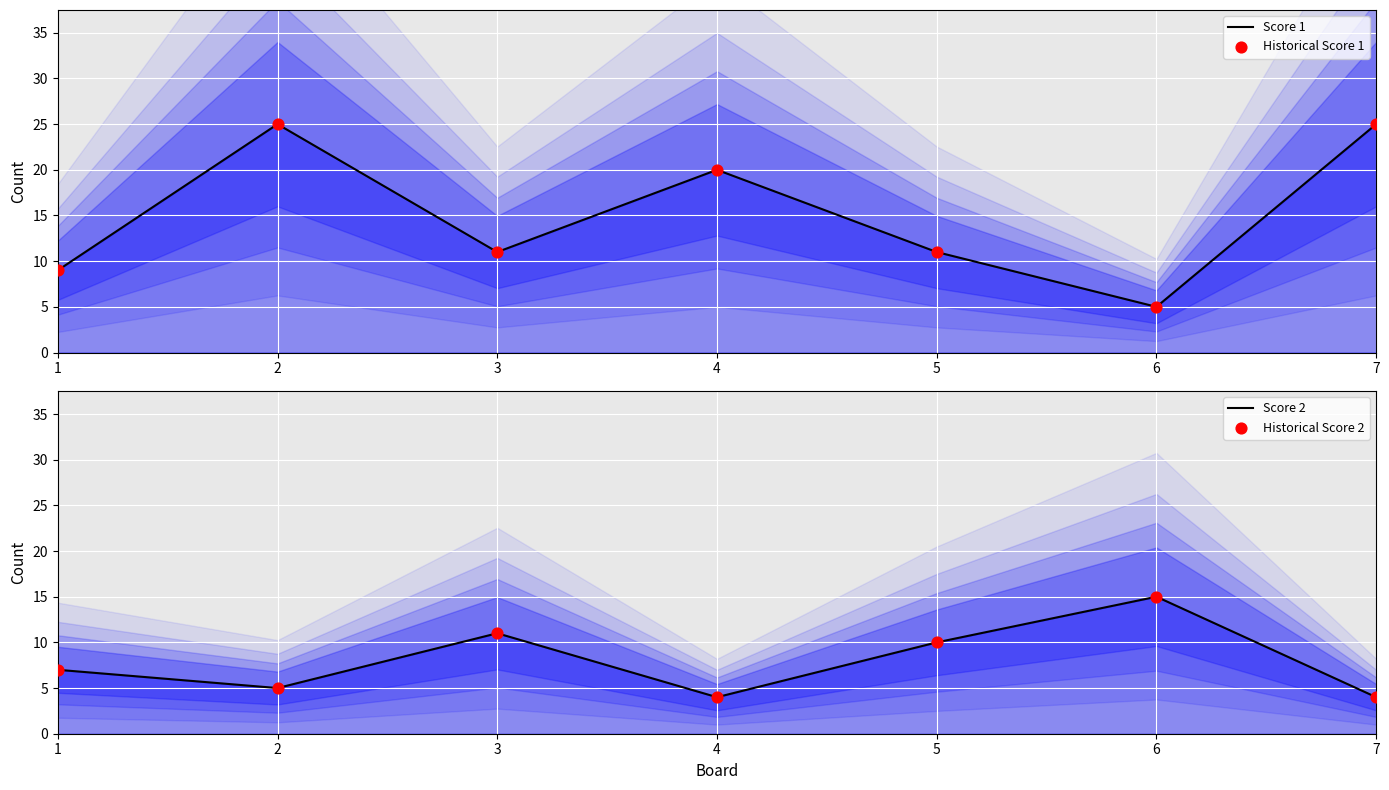

What is the total value across all series at 7?

58